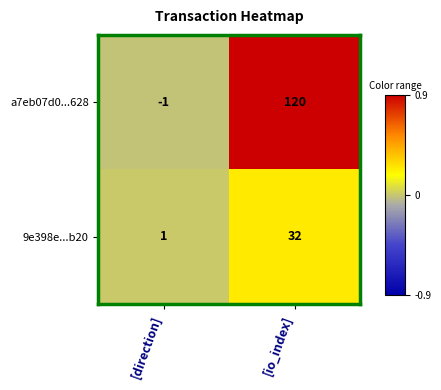

What is the difference between the maximum and minimum values in the 9e398e...b20 series?

31